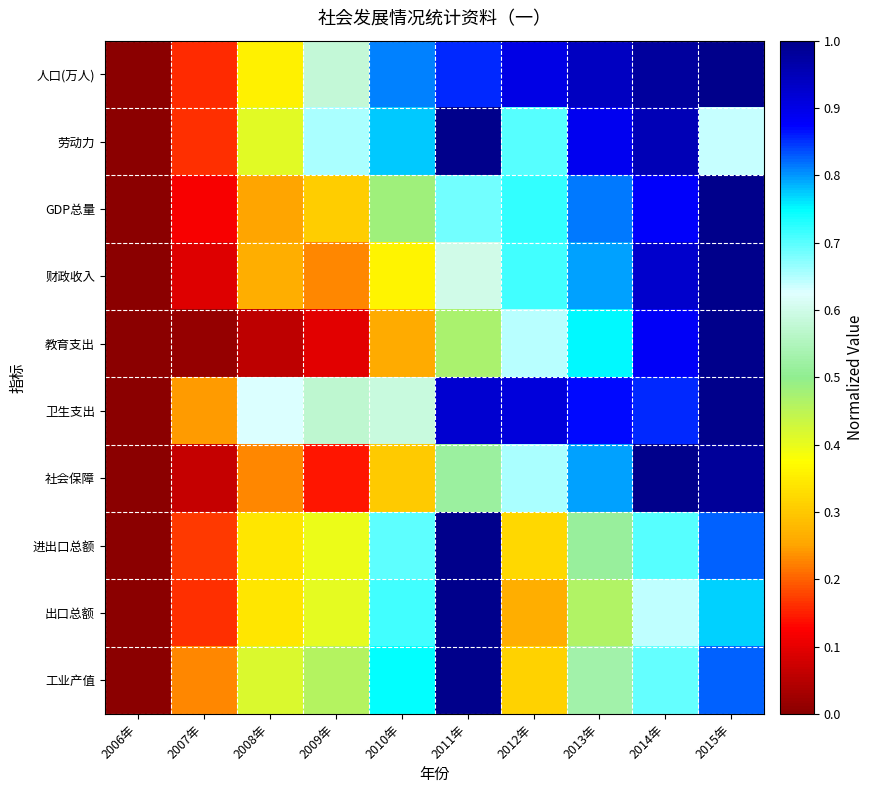

What is the maximum value shown in the chart?

1.0